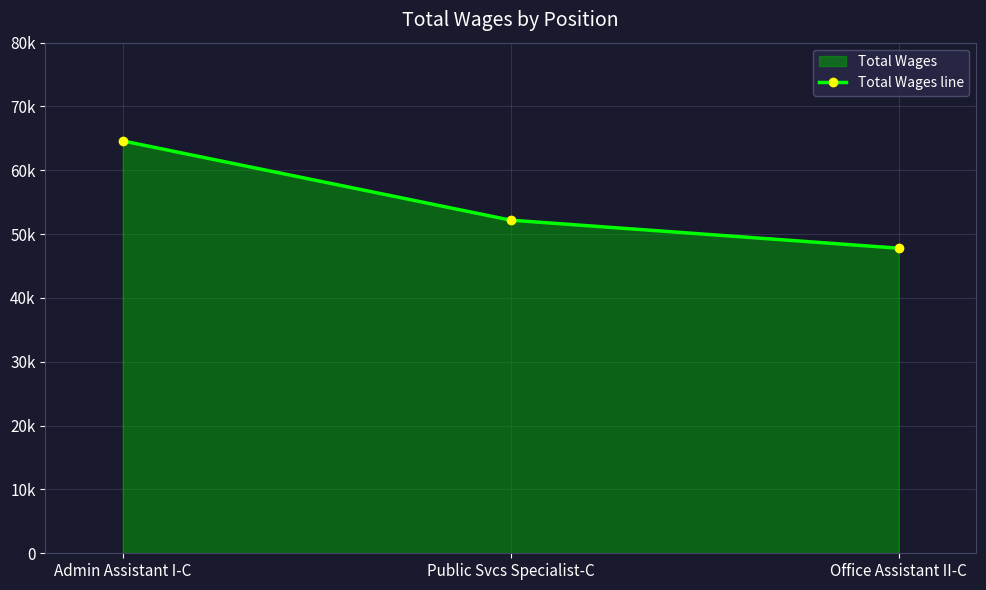

At which category does the chart reach its peak across all series?

Admin Assistant I-C